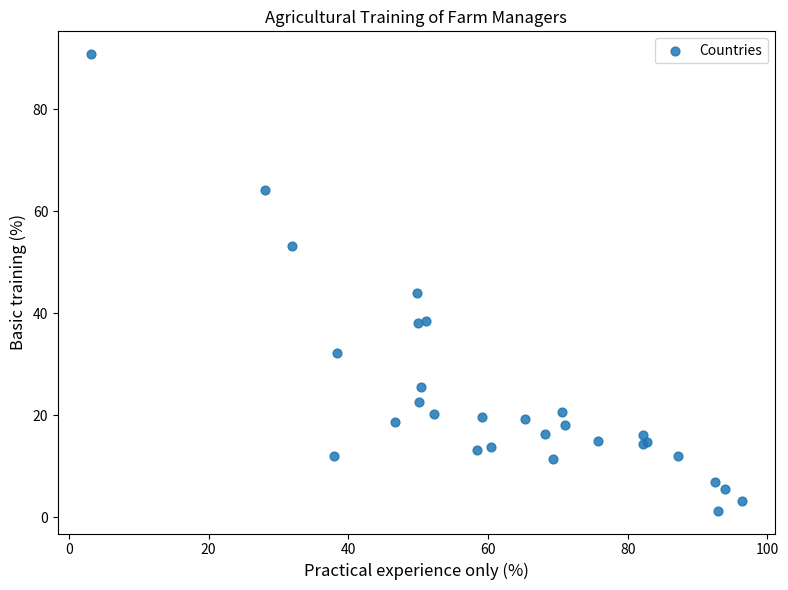

What Y value in the scatter plot is closest to 46?

44.0